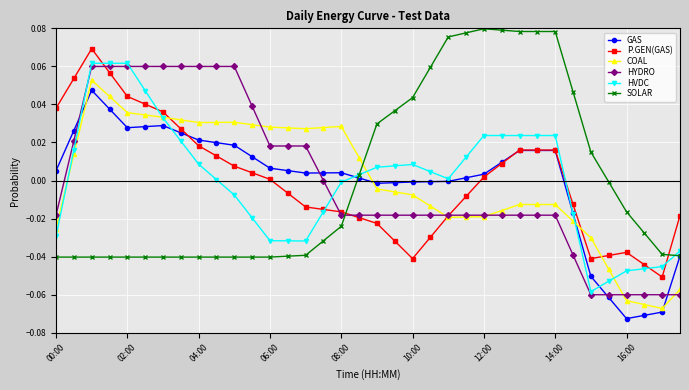

What are all the series names shown in the legend?

GAS, P.GEN(GAS), COAL, HYDRO, HVDC, SOLAR